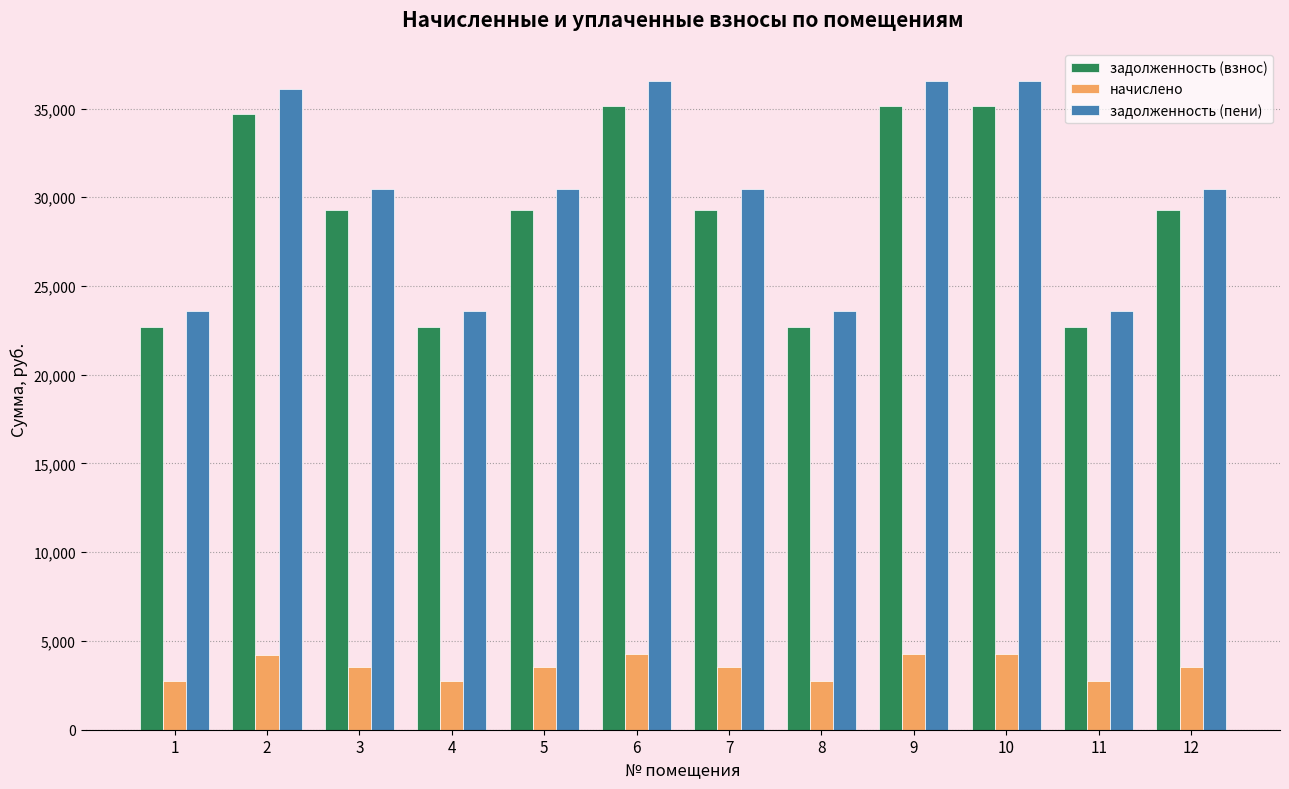

What is the minimum value shown in the chart?

2736.0